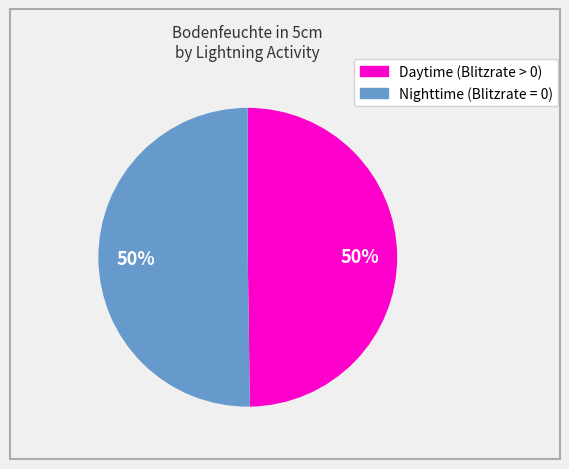

To the nearest percent, what is the average slice percentage?

50%